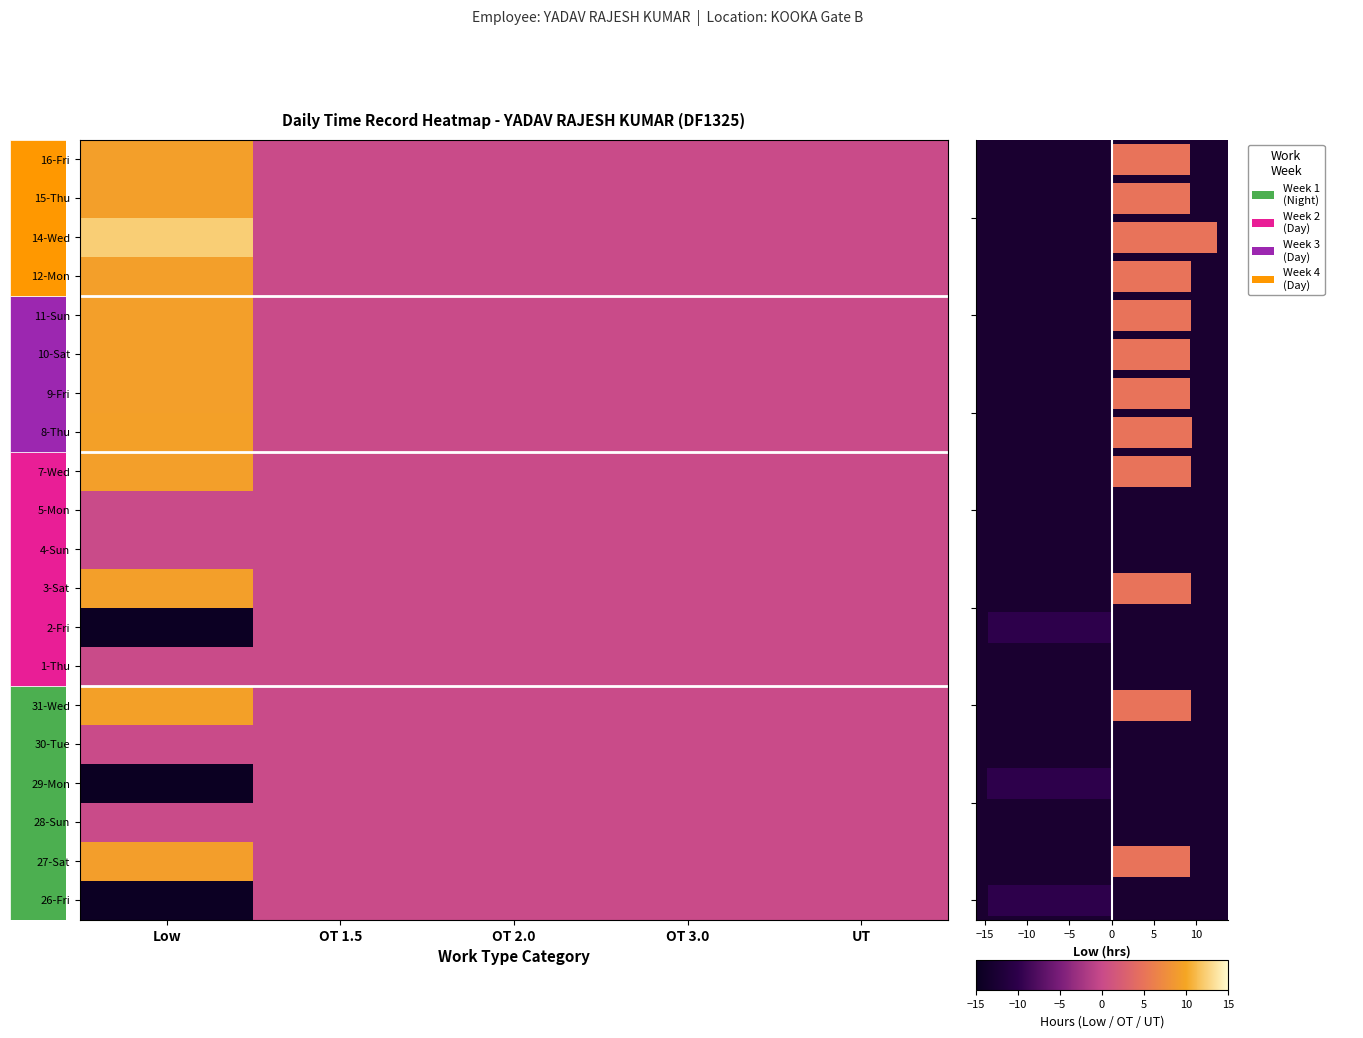

What is the spread (max minus min) of values at 0?

27.1